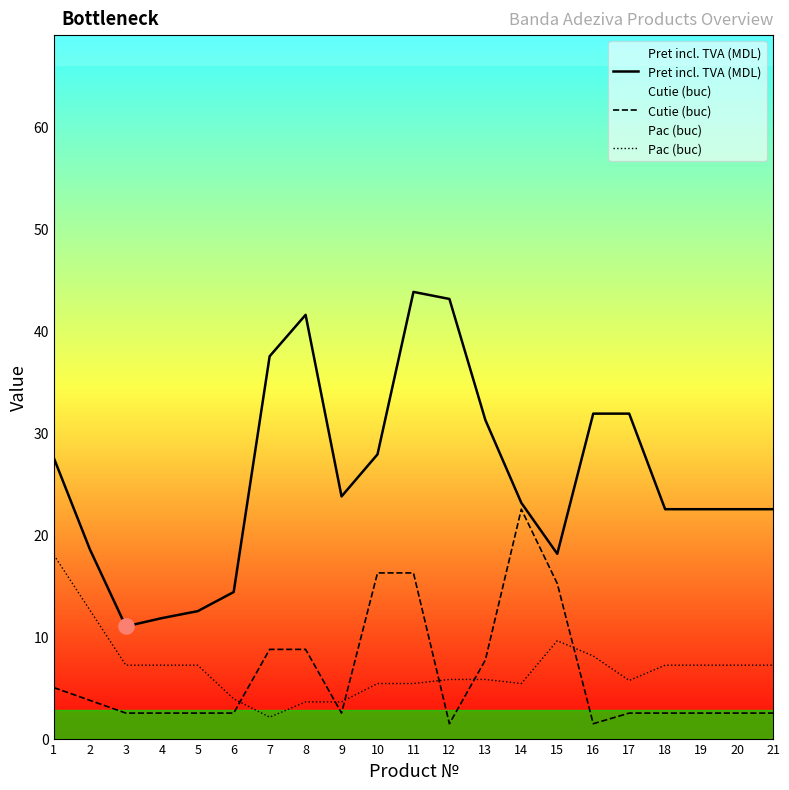

Is the value of Cutie (buc) at 2 greater than the value of Pac (buc) at 9?

Yes